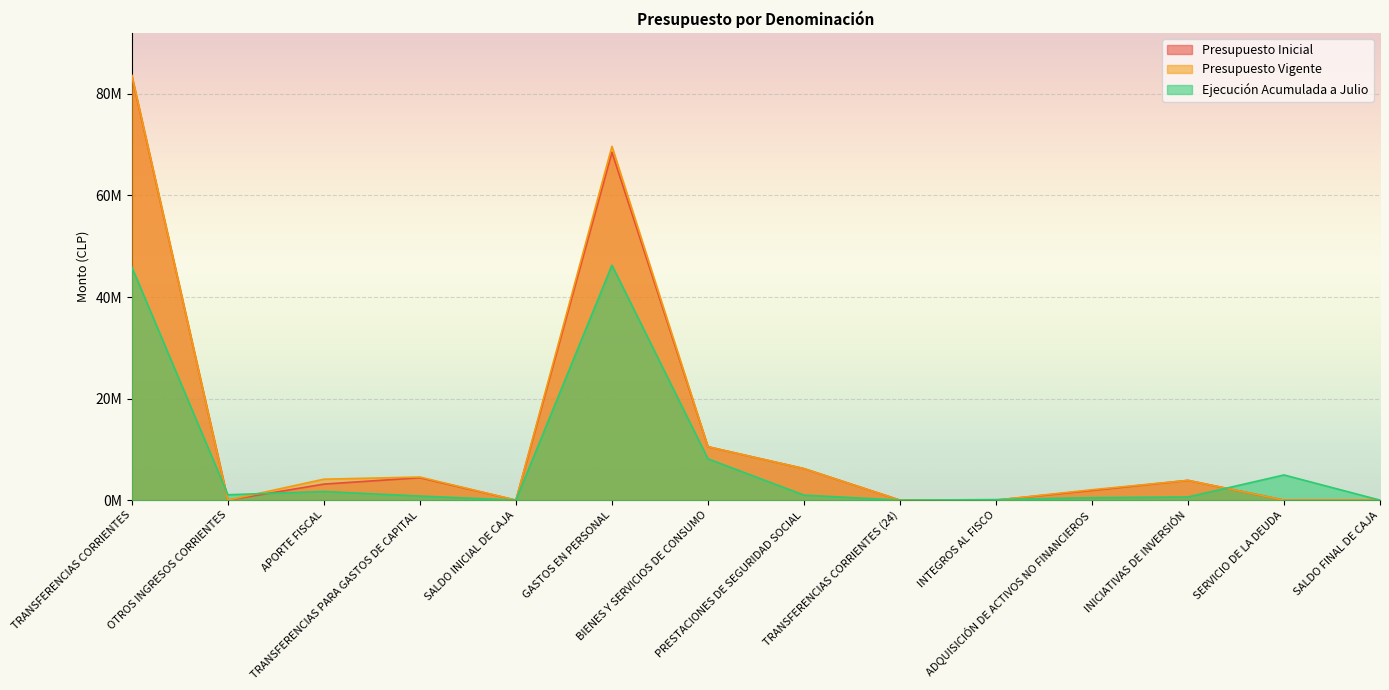

Which category has the lowest value in the Presupuesto Vigente series?

TRANSFERENCIAS CORRIENTES (24)